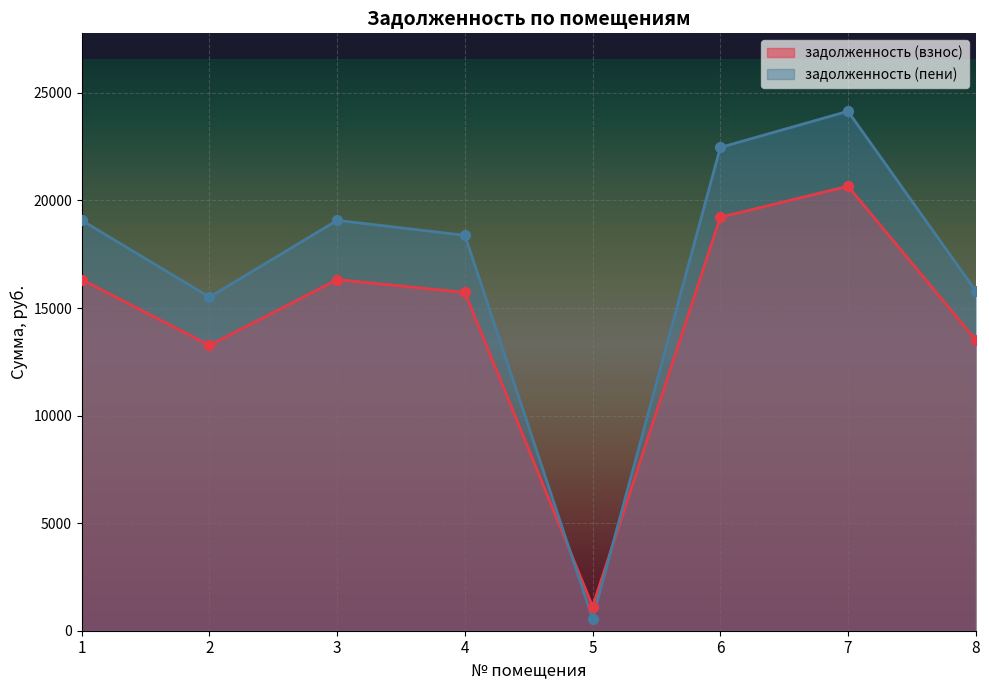

Is the value of задолженность (взнос) at 8 greater than the value of задолженность (пени) at 7?

No